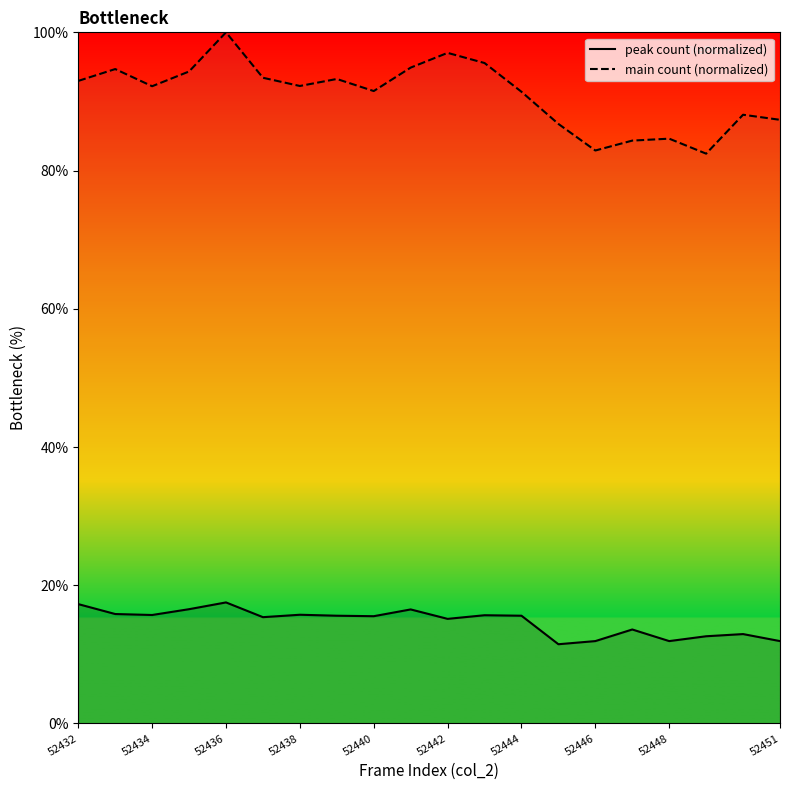

Does the chart display data point markers on the line(s)?

No